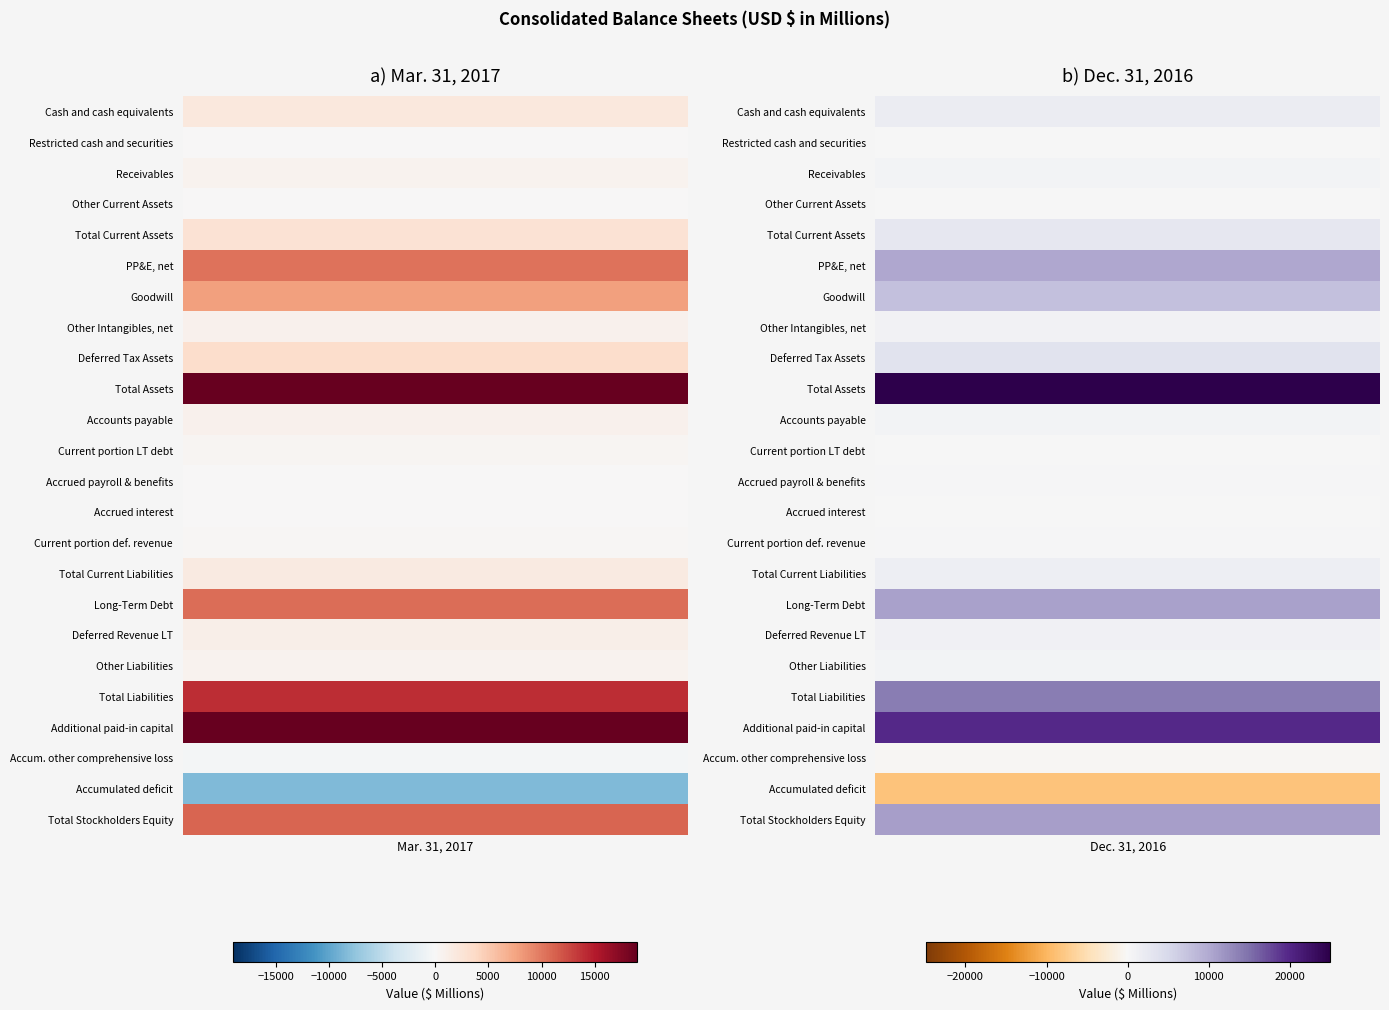

Is it true that Deferred Revenue LT equals 1001 at 1?

True